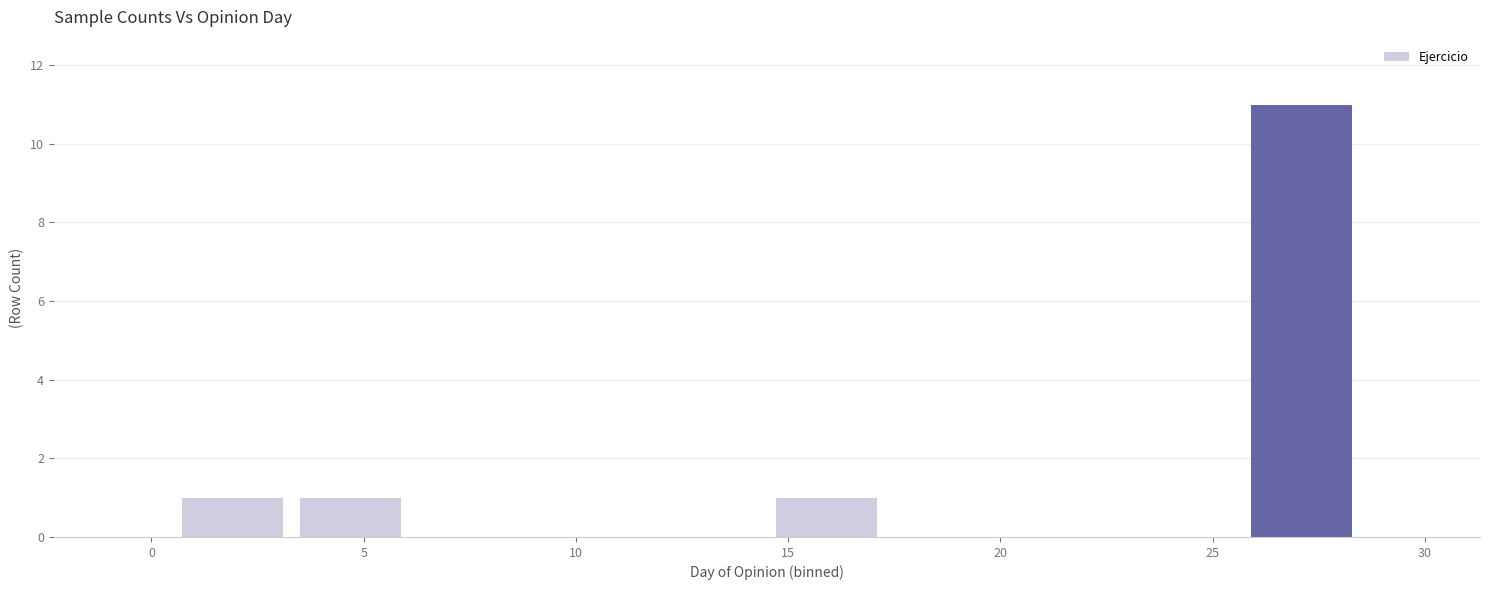

Reading left to right, transcribe this chart: for each bar, give the range it covers on the x-axis and its height. Neither the bar edges nor the heights are printed on the chart, so give them approximately, as read against the axes.

0.5 to 3.3: 1
3.3 to 6.1: 1
6.1 to 8.9: 0
8.9 to 11.7: 0
11.7 to 14.5: 0
14.5 to 17.3: 1
17.3 to 20.1: 0
20.1 to 22.9: 0
22.9 to 25.7: 0
25.7 to 28.5: 11